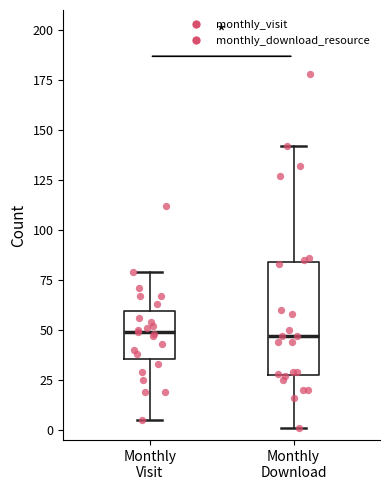

Where does the lower whisker of the box for Monthly Visit end on the y-axis? The values are not printed on the chart, so give them approximately, as read against the axis.

5